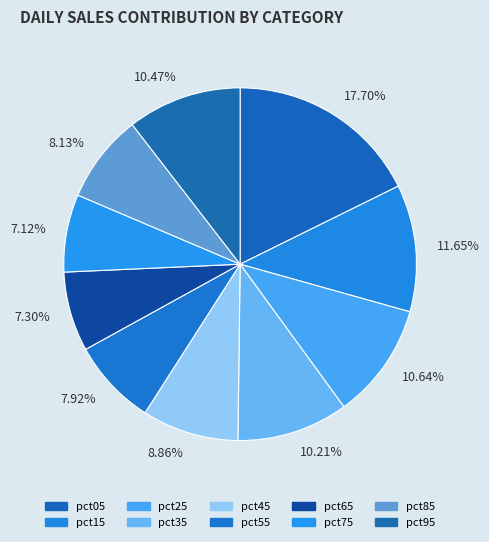

To the nearest percent, what is the combined percentage of pct75 and pct95?

18%